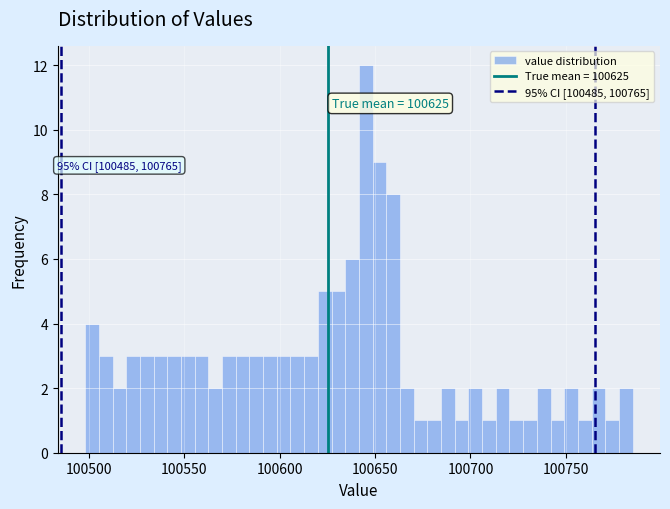

Around what value on the x-axis is the tallest bar? Give the approximate position of its centre, as read against the axis.

100645